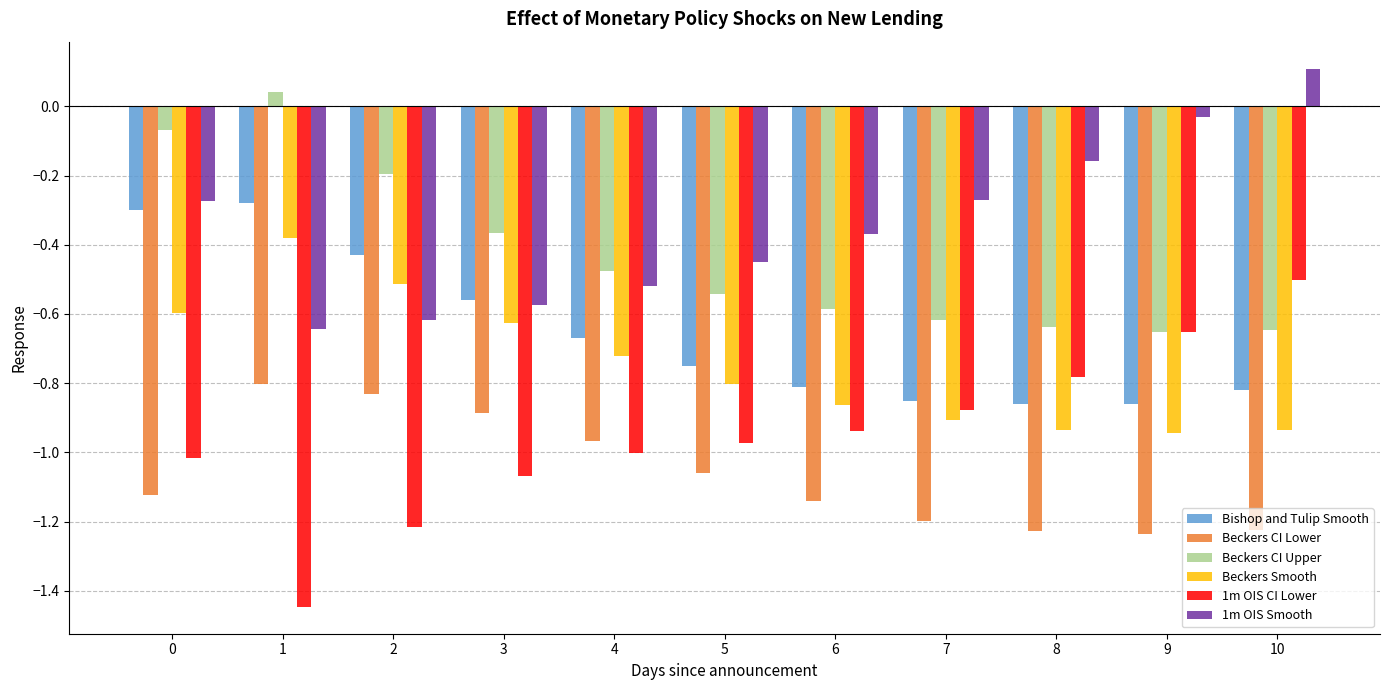

Rank the series by their maximum value, from lowest to highest.

Beckers CI Lower, 1m OIS CI Lower, Beckers Smooth, Bishop and Tulip Smooth, Beckers CI Upper, 1m OIS Smooth